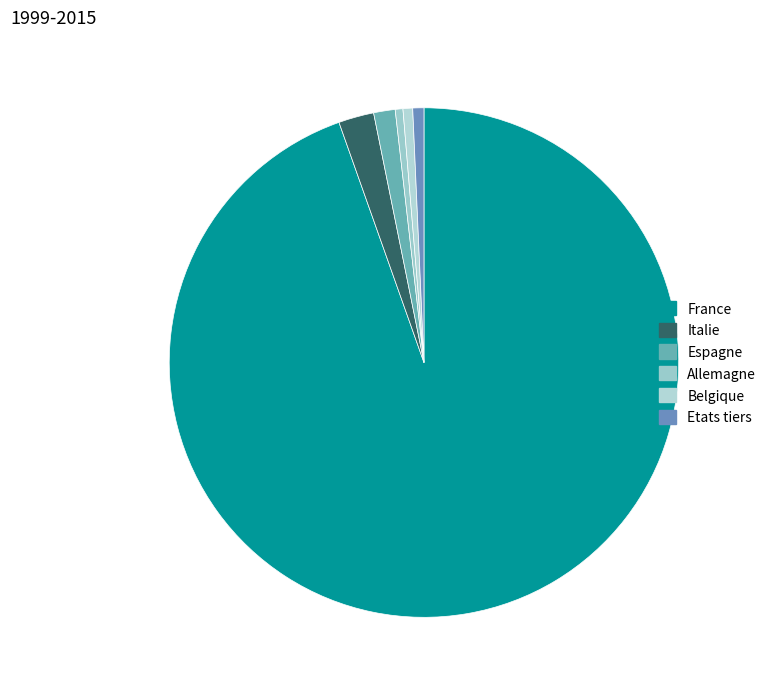

Which slice is the largest?

France